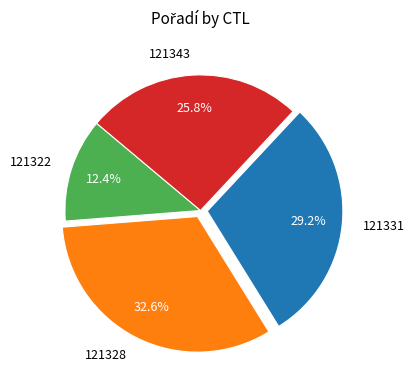

To the nearest percent, what percentage of the pie is 121328?

33%